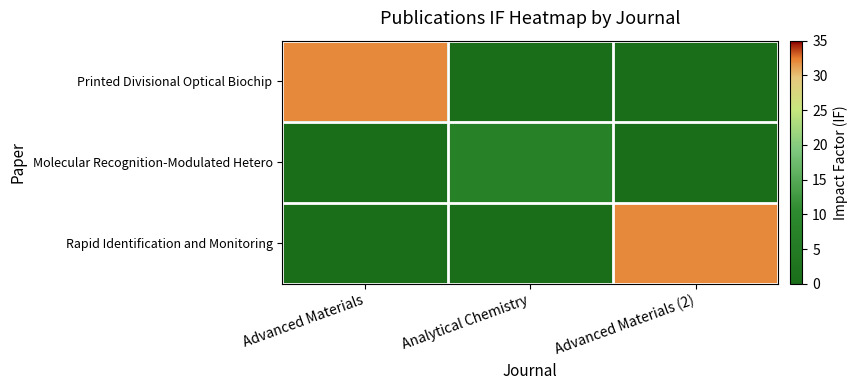

Between Advanced Materials (2) and Analytical Chemistry, which is larger?

Advanced Materials (2)